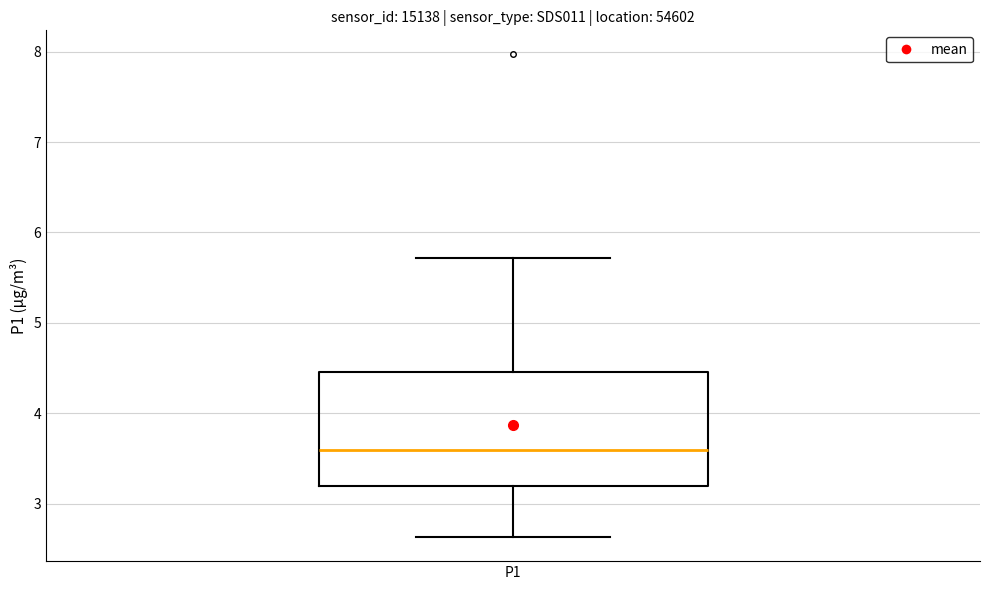

Where does the median line of the box for P1 sit on the y-axis? The values are not printed on the chart, so give them approximately, as read against the axis.

3.6